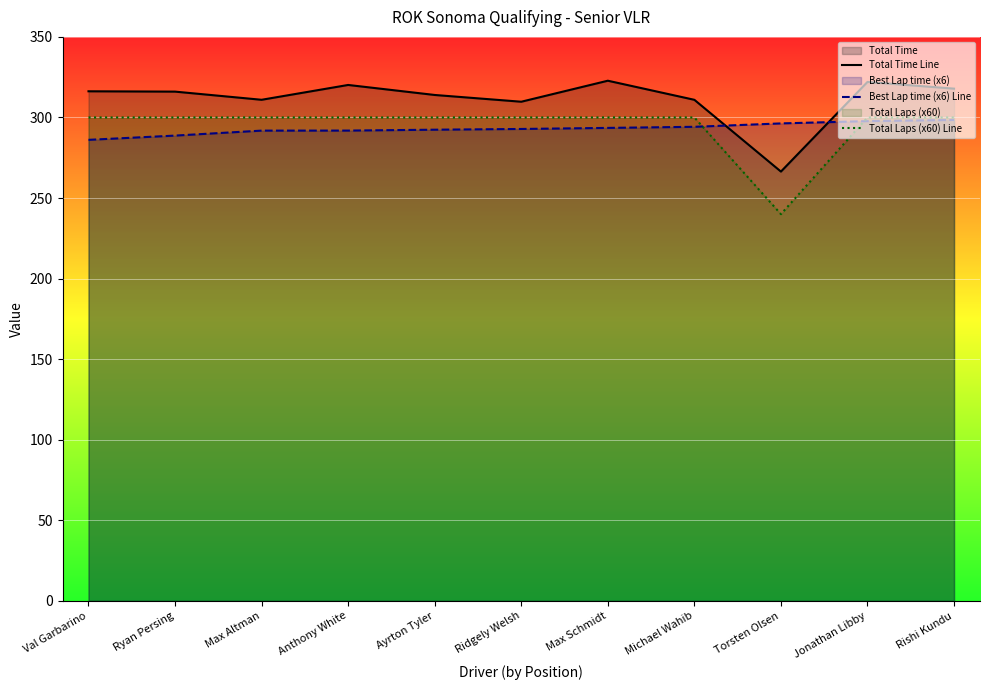

At how many categories does at least one series exceed 287?

11